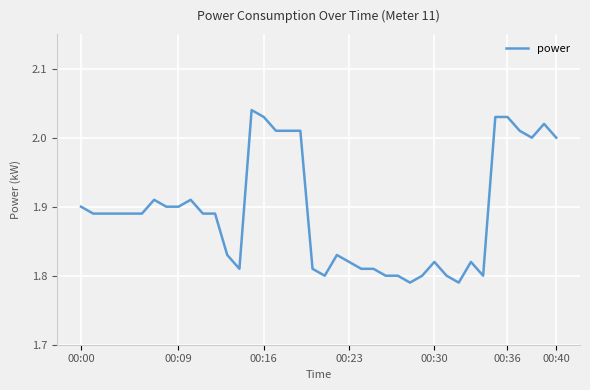

Count the number of data series in this chart.

1